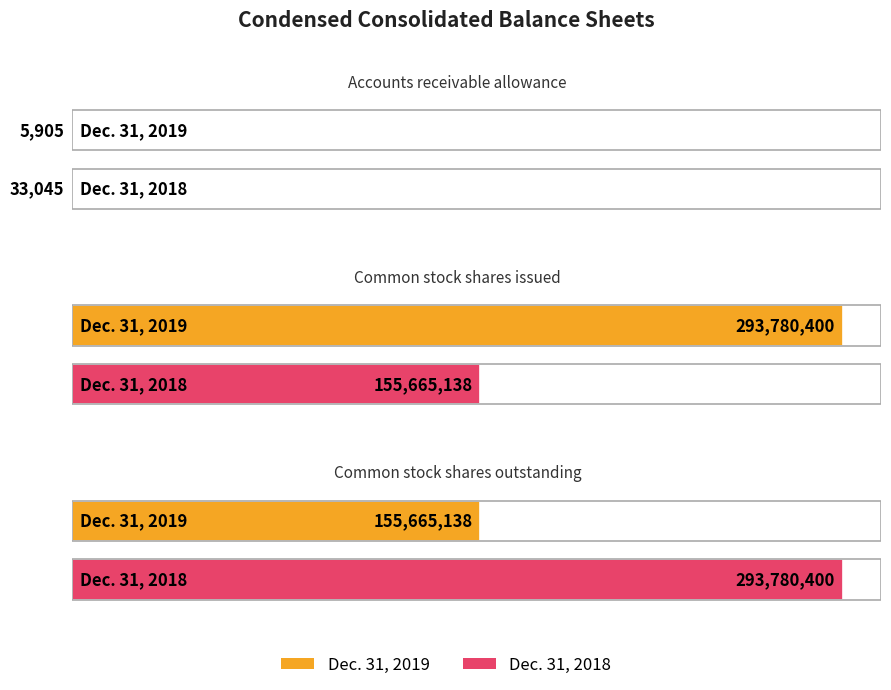

How many series are shown in this chart?

2